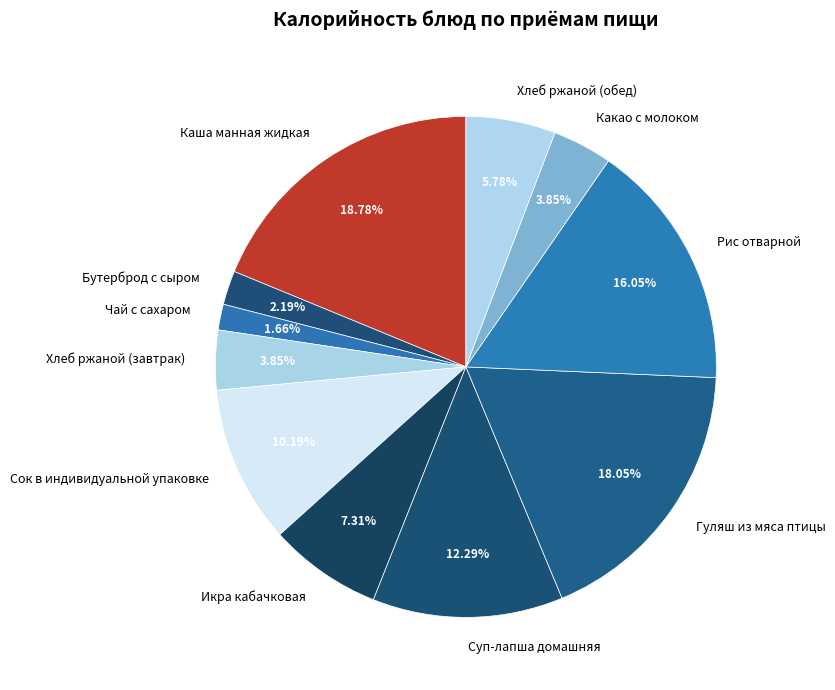

True or false: Суп-лапша домашняя accounts for 12% of the total.

True